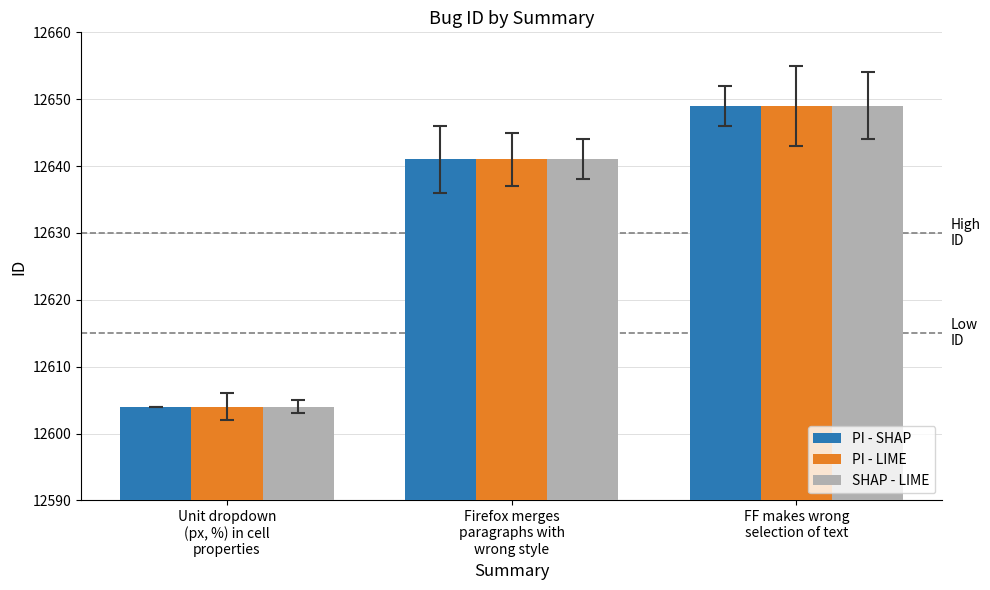

What is the label of the 3rd bar from the left?

FF makes wrong
selection of text